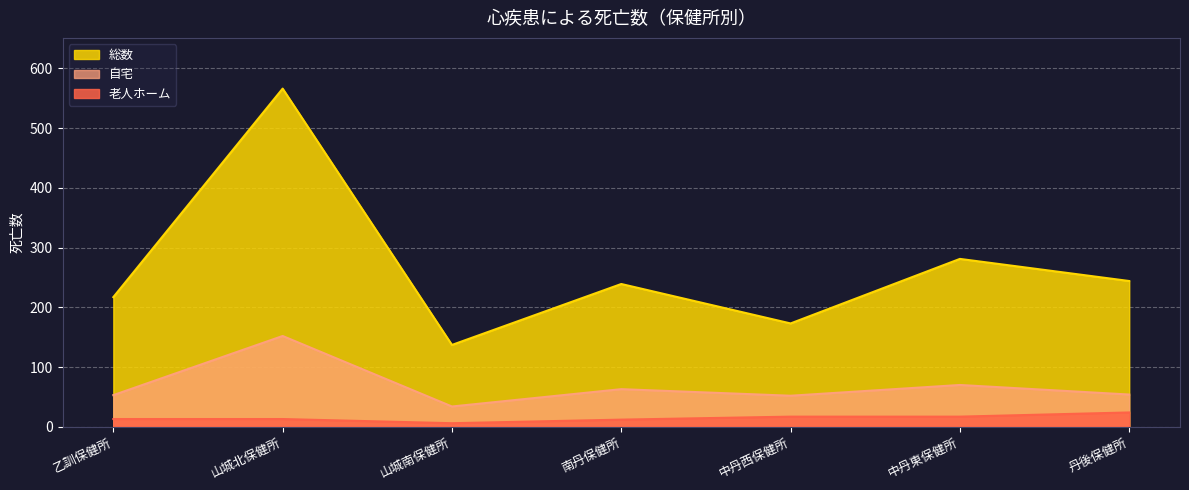

True or false: 老人ホーム and 自宅 intersect in this chart.

False